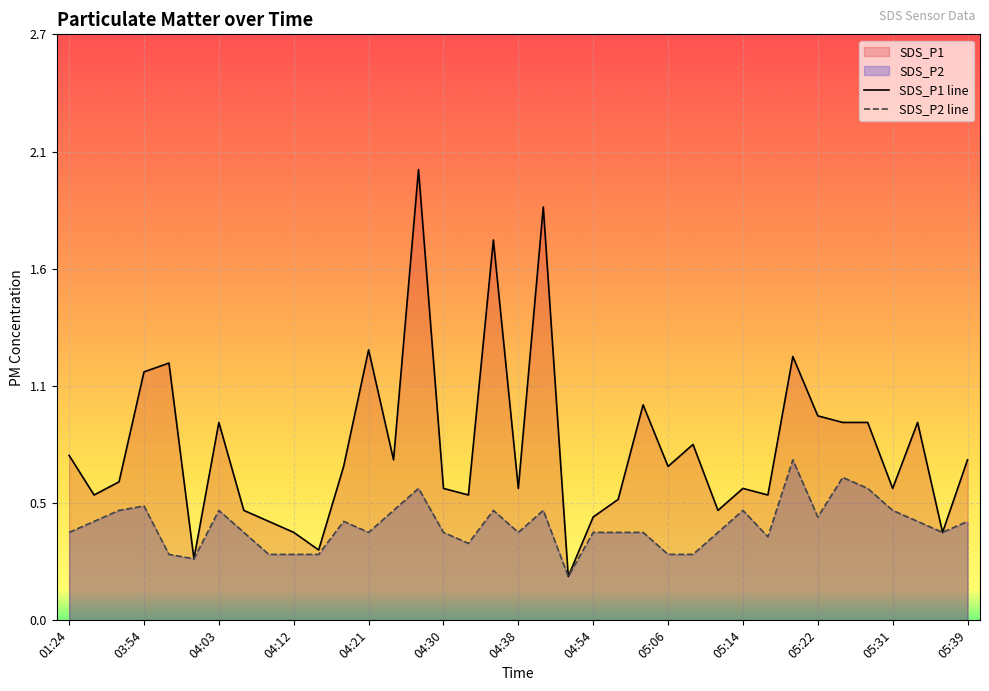

List the series in order of their overall mean, lowest first.

SDS_P2 line, SDS_P1 line